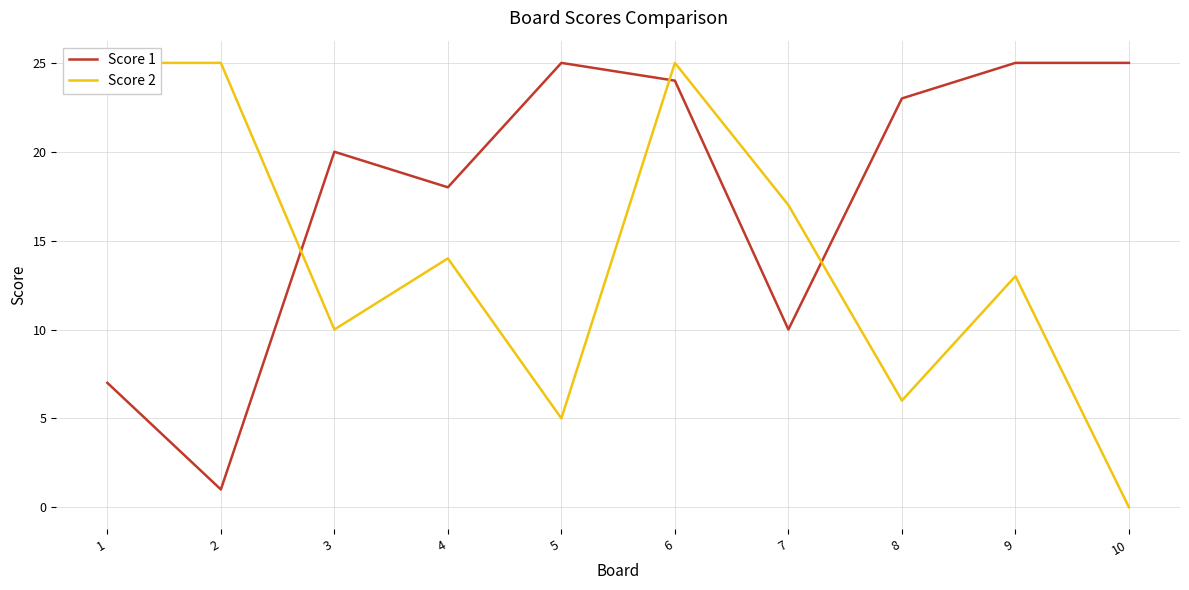

What is the difference between the second highest and minimum values in the Score 1 series?

24